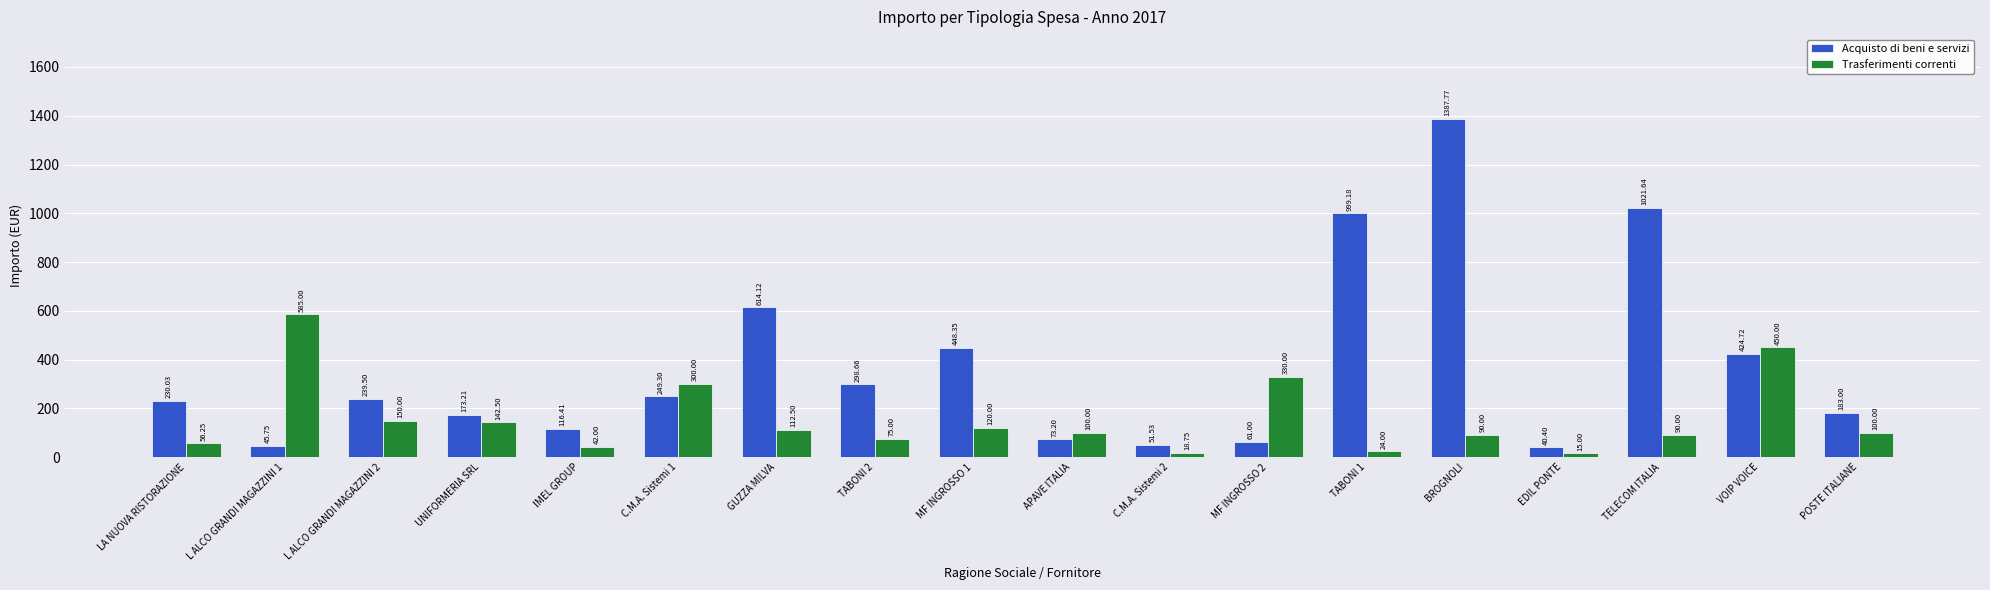

Read the Trasferimenti correnti value at POSTE ITALIANE.

100.0